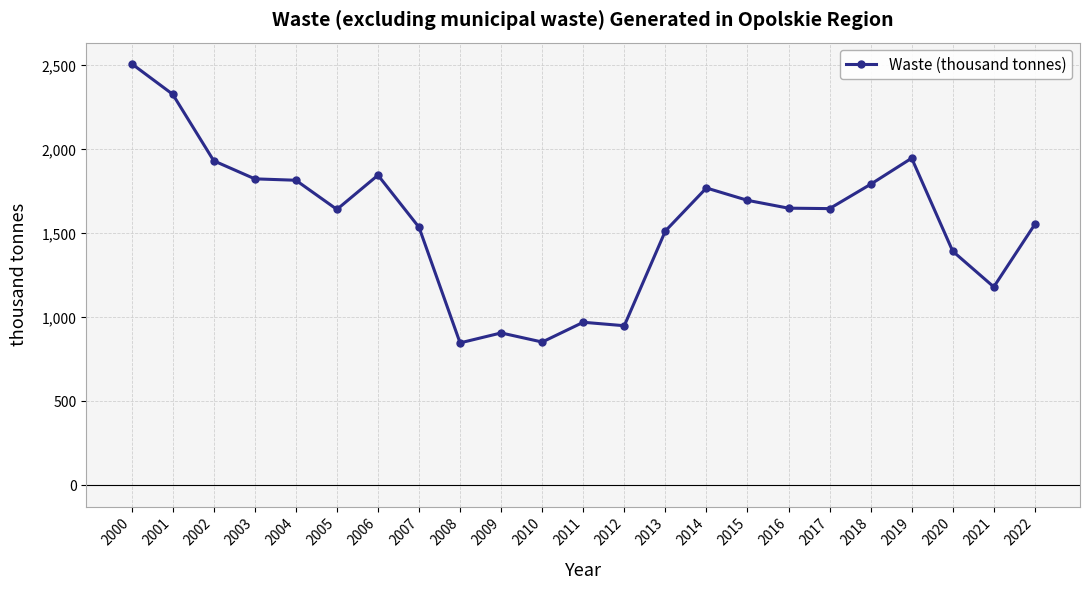

Is it true that the value at 2015 is 1697.1?

True